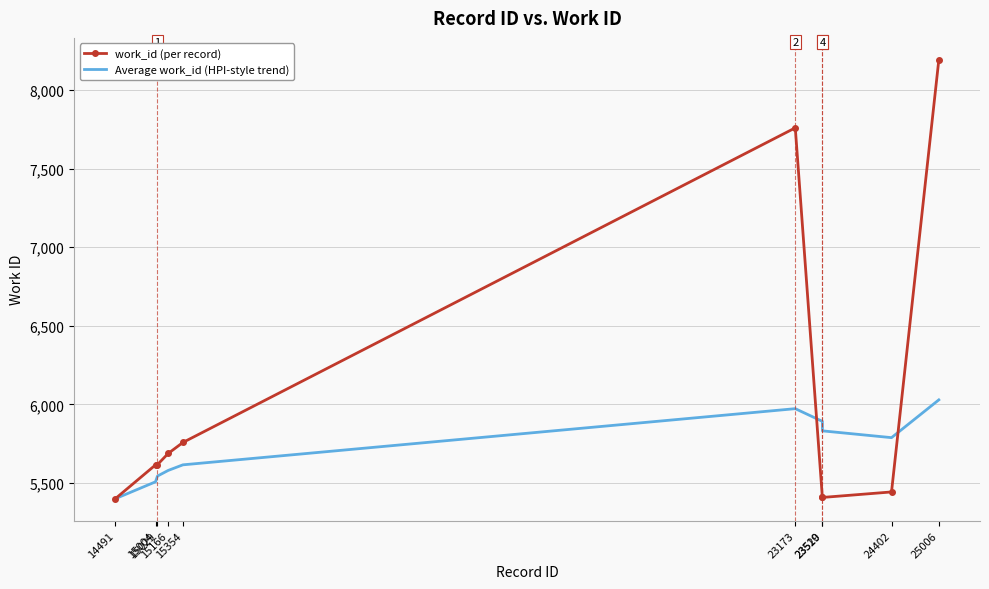

What is the maximum value shown in the chart?

8193.0